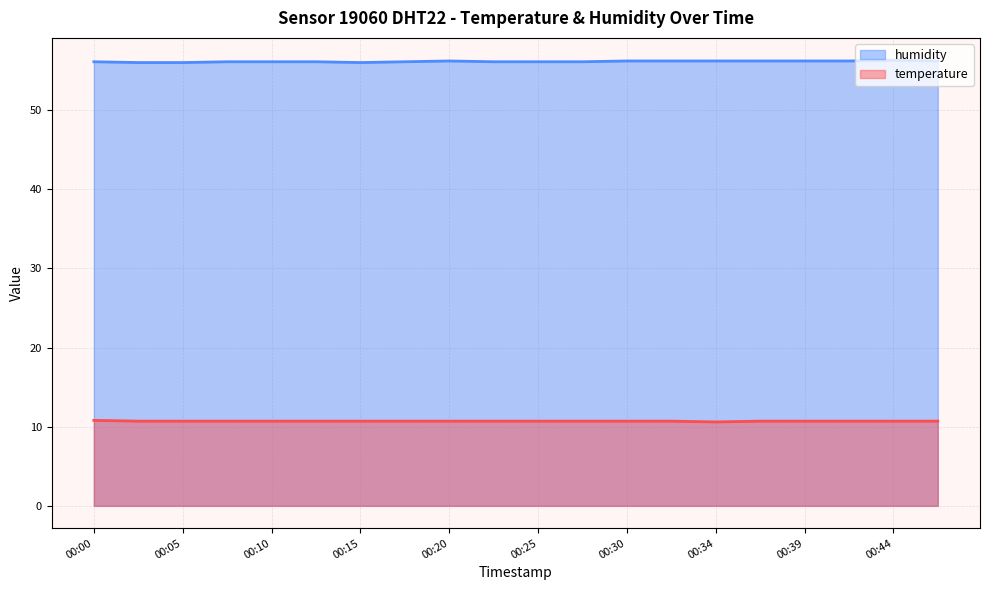

Is it true that temperature equals 16.4 at 00:32?

False